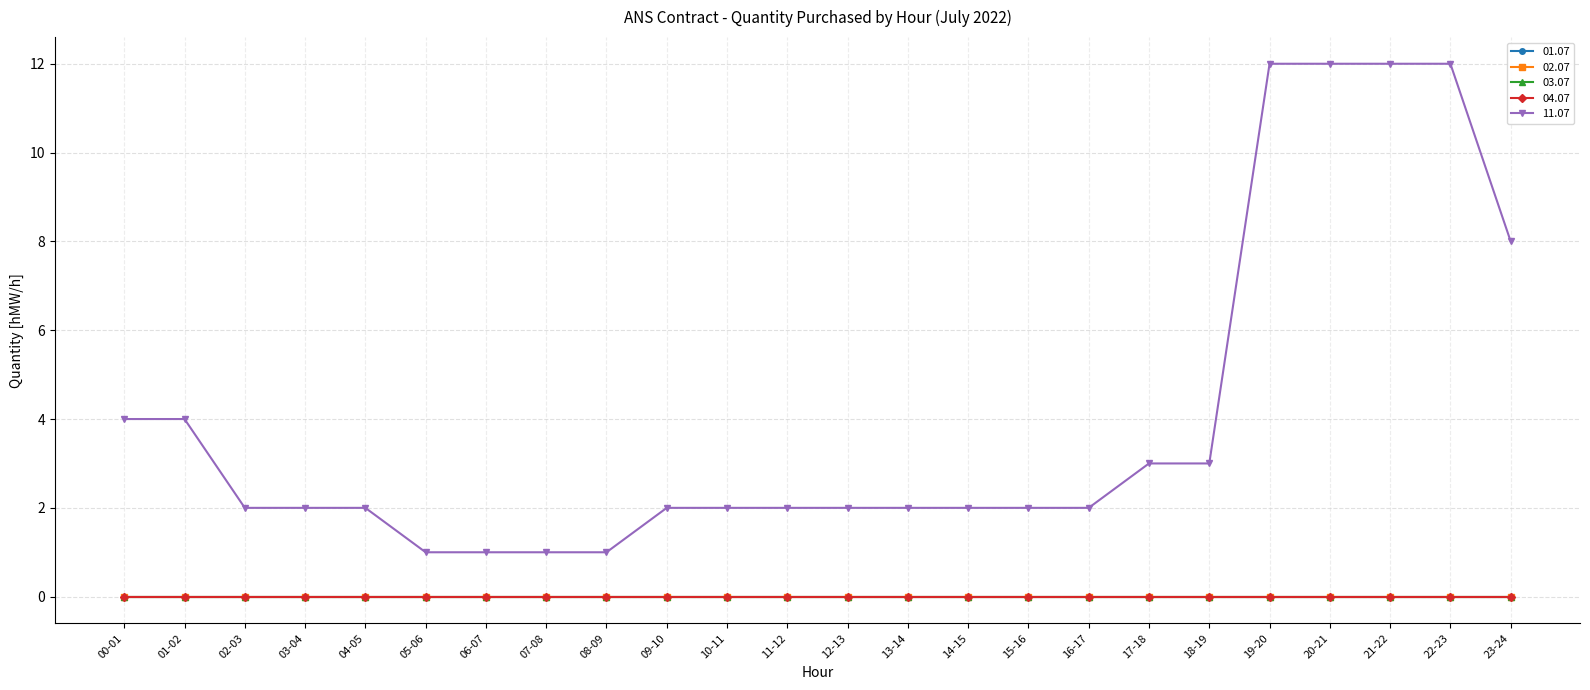

Is this an area chart (filled region under the line)?

No